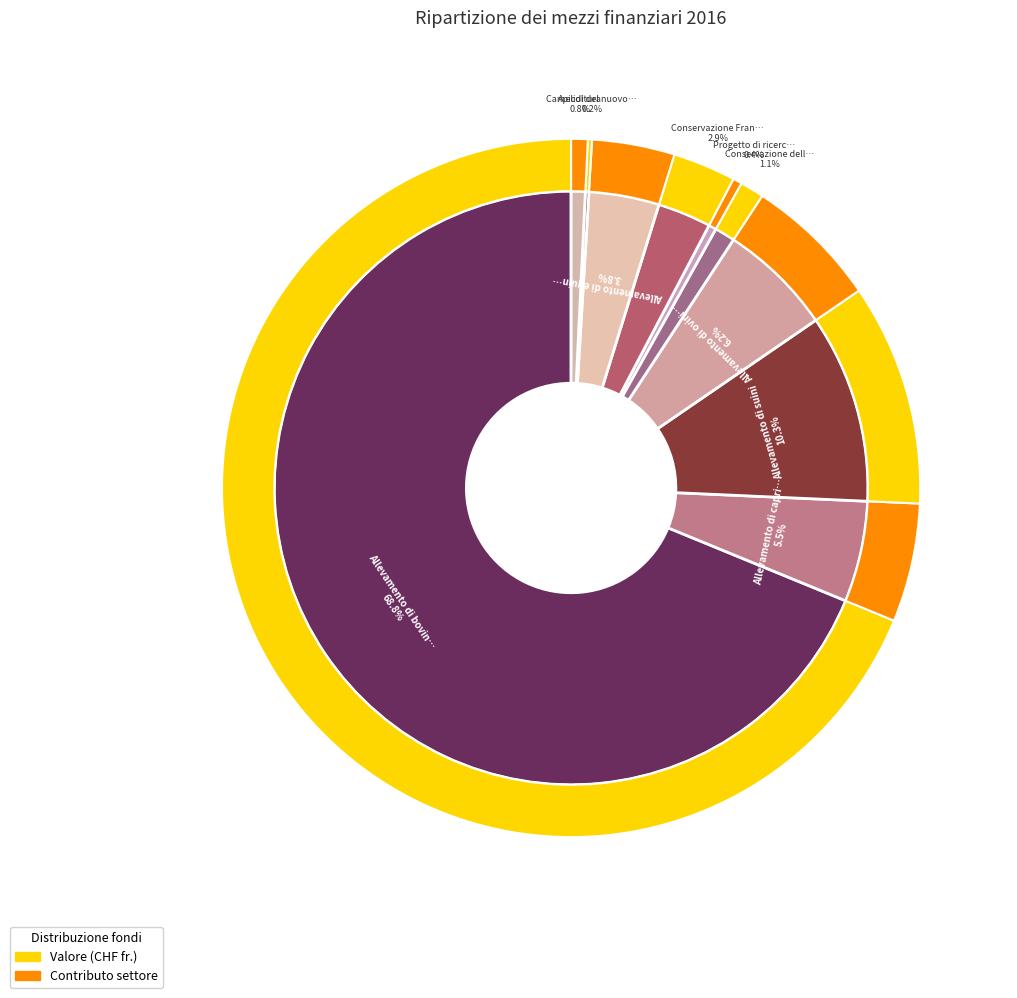

To the nearest percent, what portion does Conservazione delle razze represent?

1%